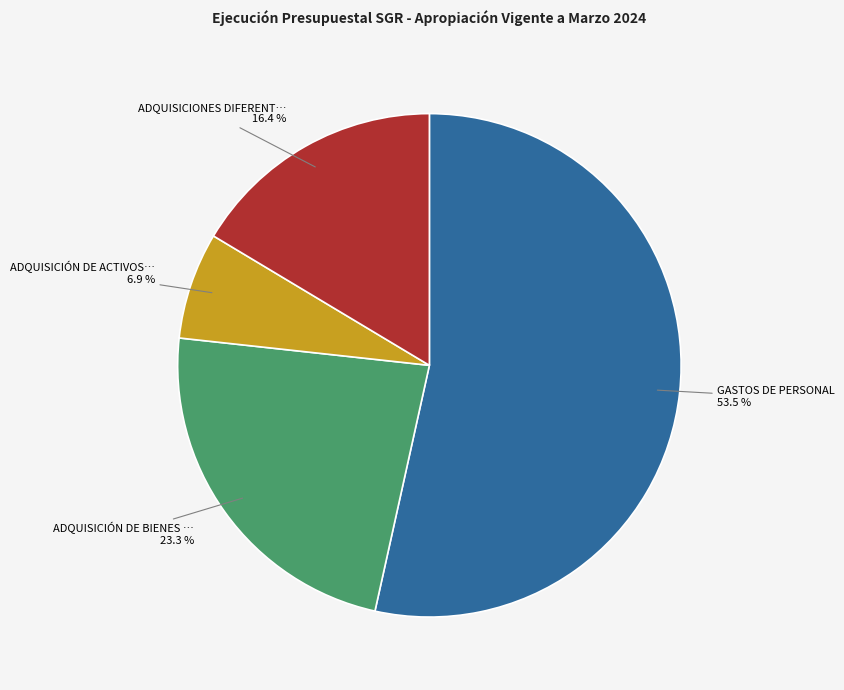

Count the number of slices in the pie.

4